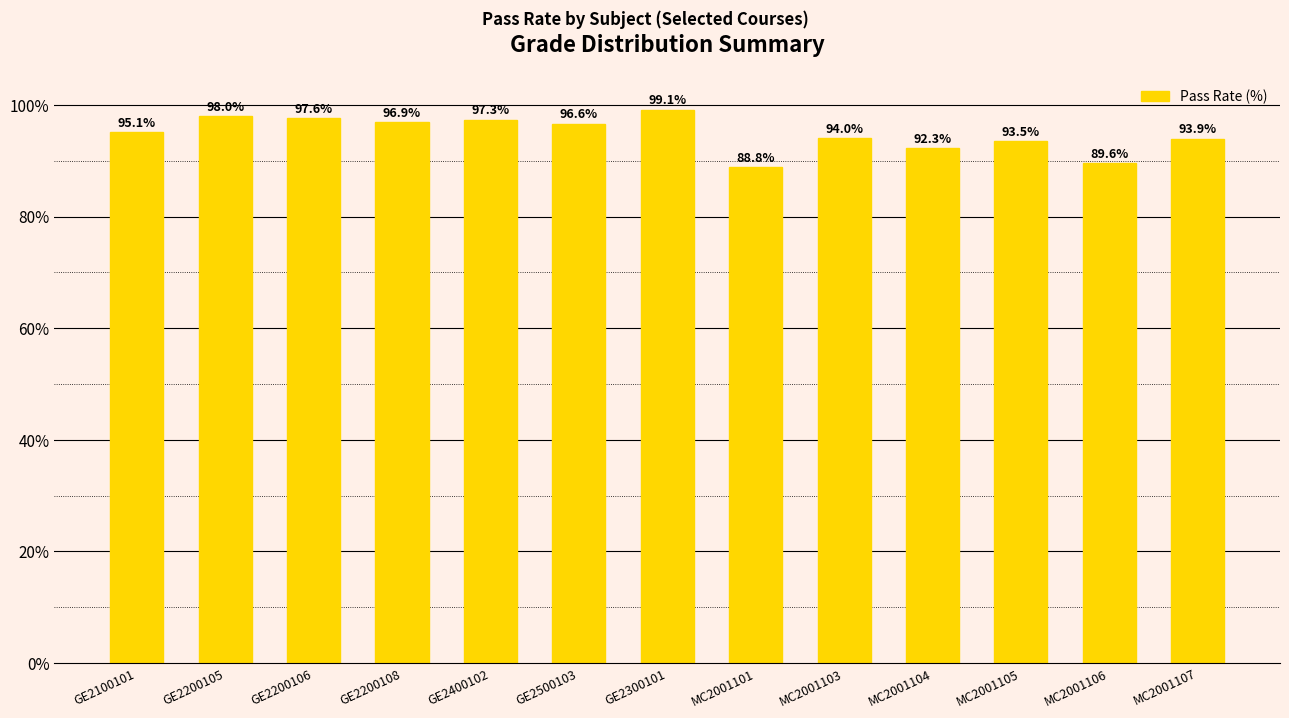

What position from the left is GE2500103?

6